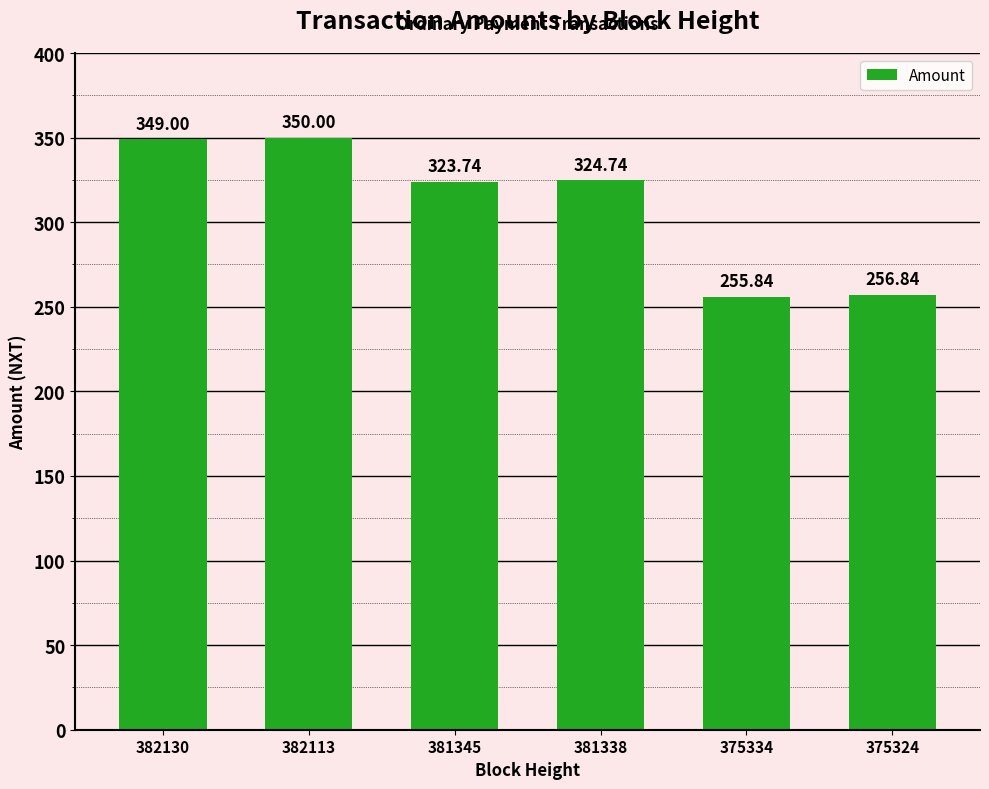

At which label does the data first exceed 324?

382130